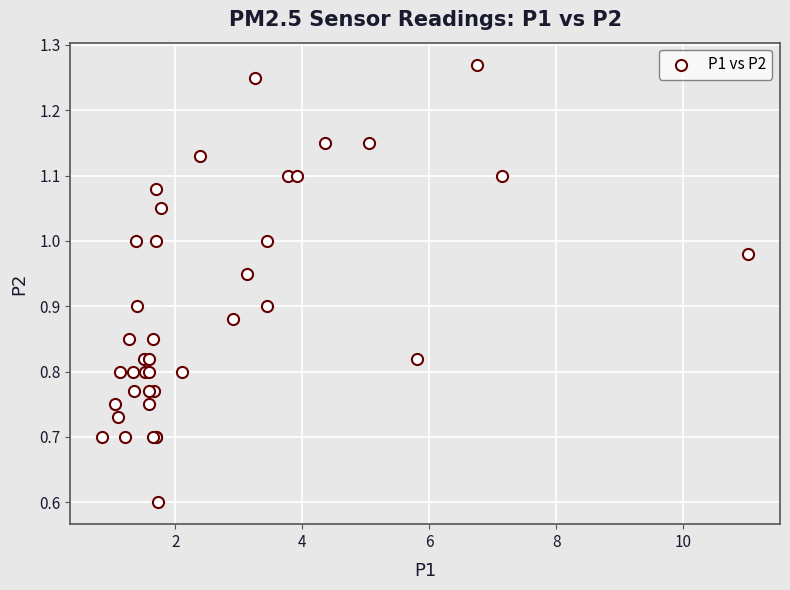

What Y value in the scatter plot is closest to 0?

0.6